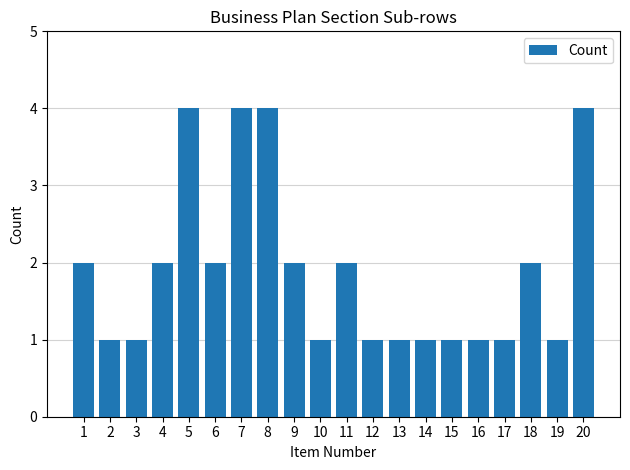

The chart shows a value of 1 at 6. True or false?

False